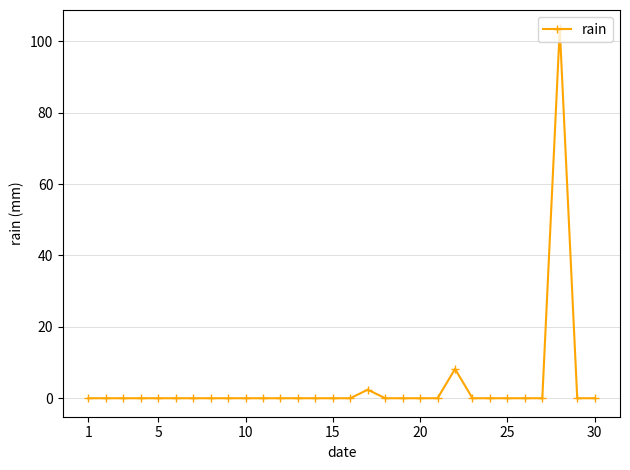

What is the difference between the second highest and minimum values?

8.2